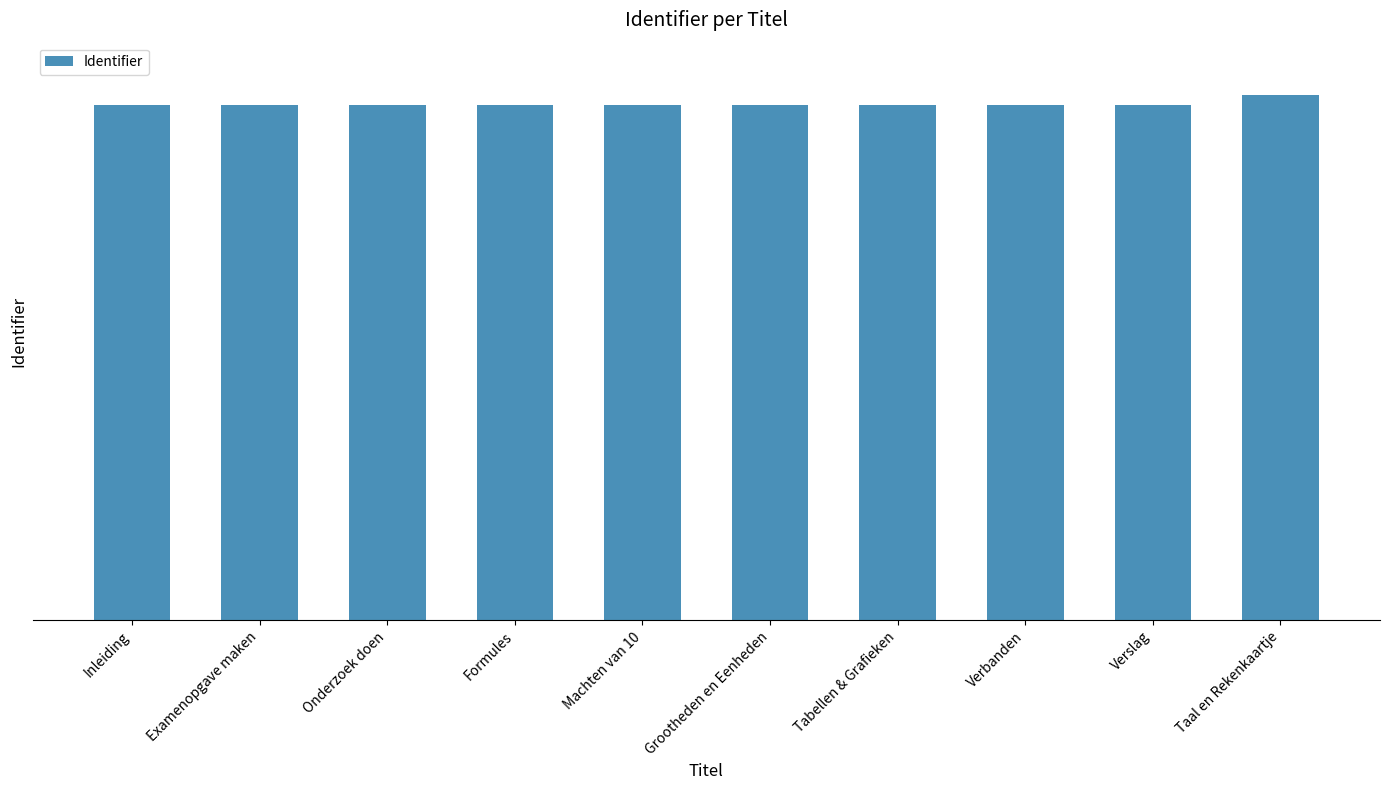

Reading left to right, transcribe all the data shown in this chart.

3388884	3388901	3389176	3389177	3389179	3389181	3389182	3389183	3389184	3451469